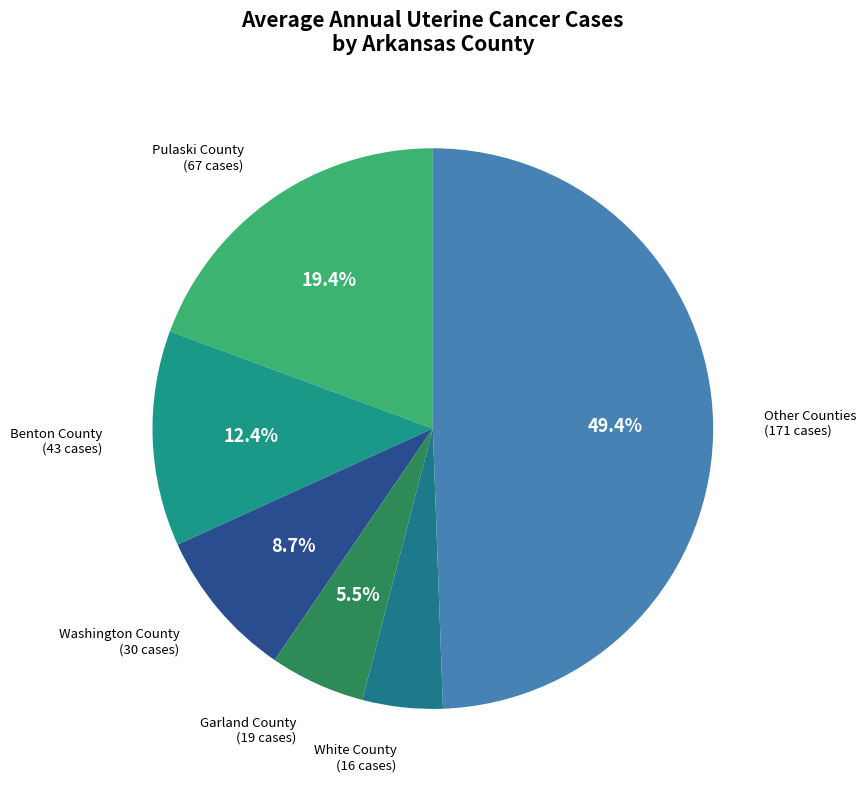

Is the sum of White County and Pulaski County greater than half?

No